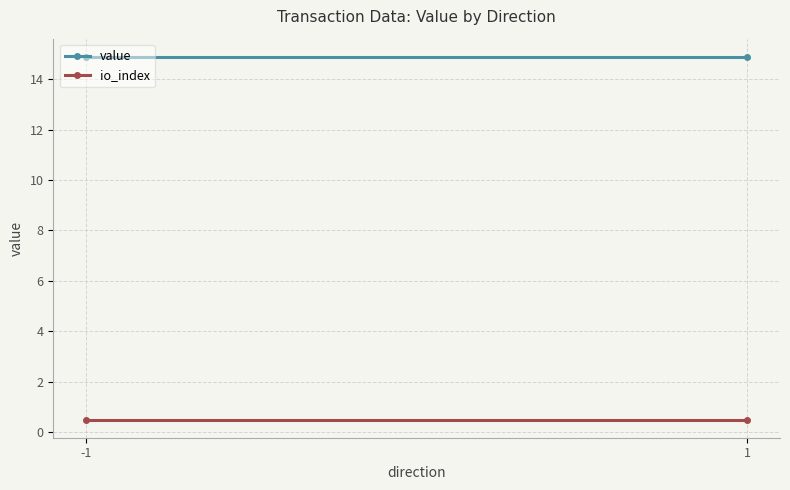

True or false: value has a value of 14.9 at 1.

True